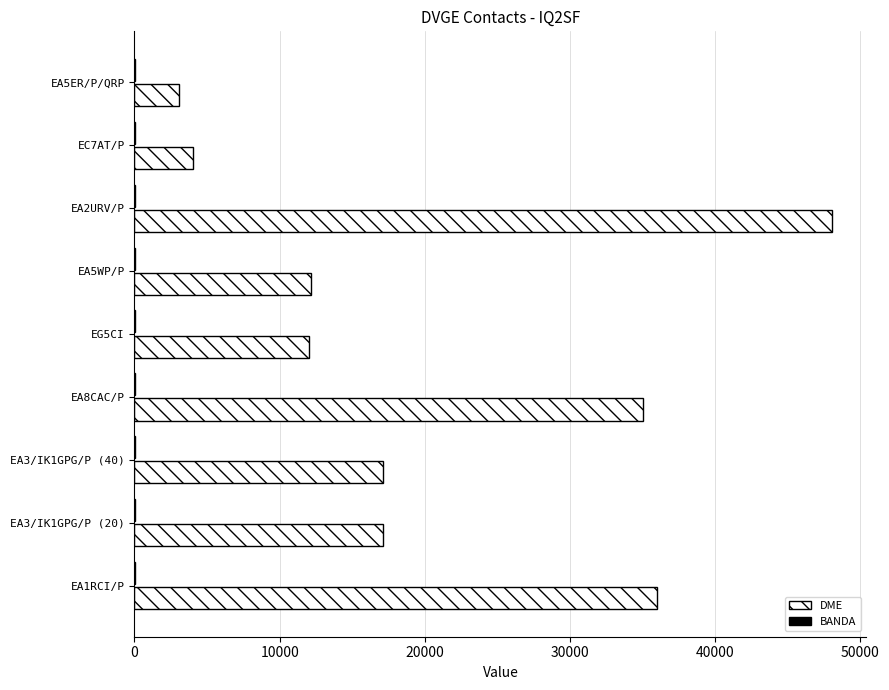

Which label corresponds to the largest value in the chart?

EA2URV/P